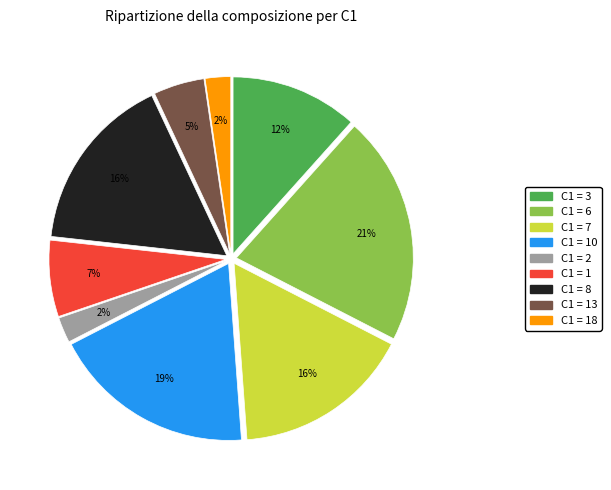

Is there a majority slice in this chart?

No